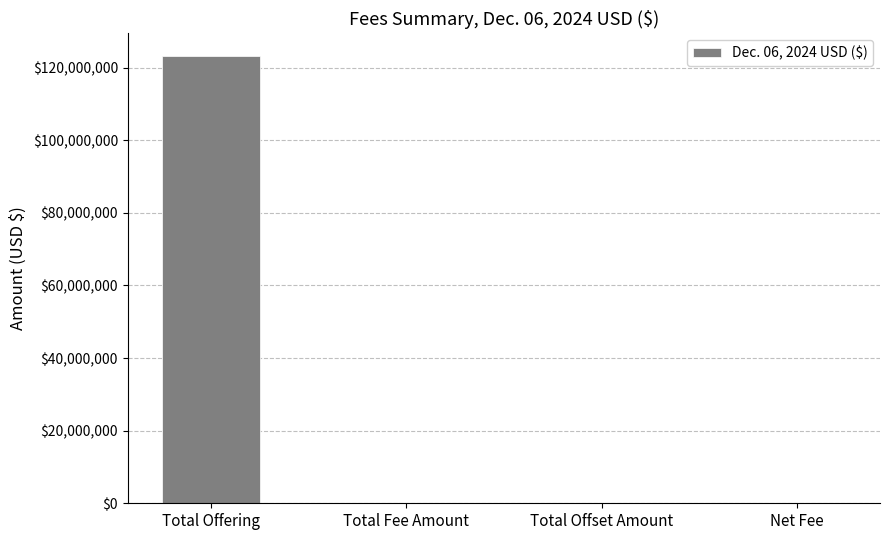

Which has a higher value, Total Offset Amount or Total Offering?

Total Offering